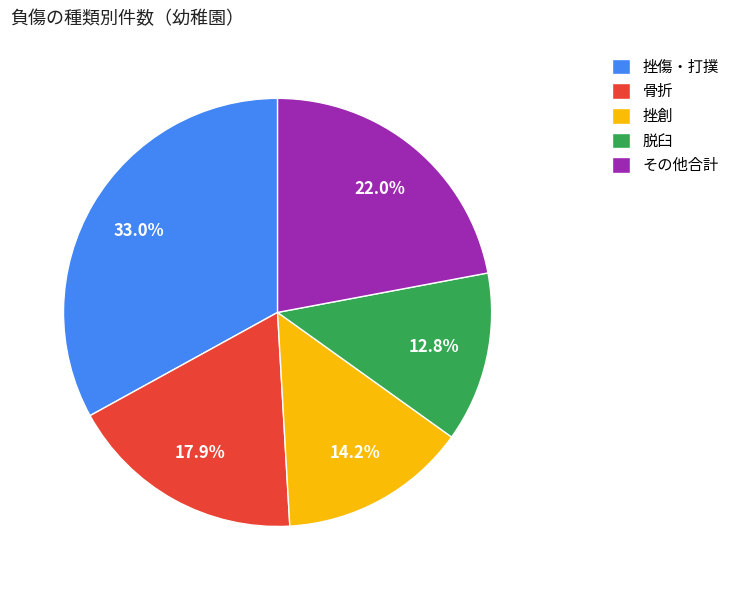

How much of the chart is everything except その他合計?

78.0%